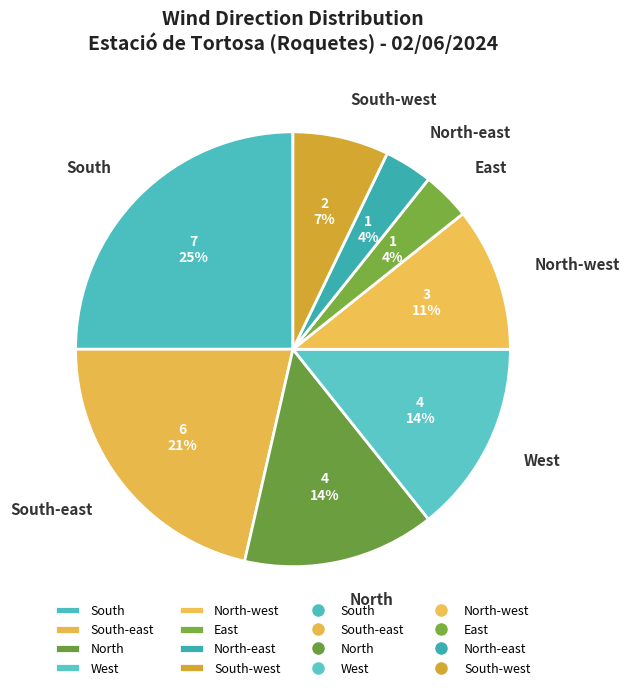

Count the number of slices in the pie.

8